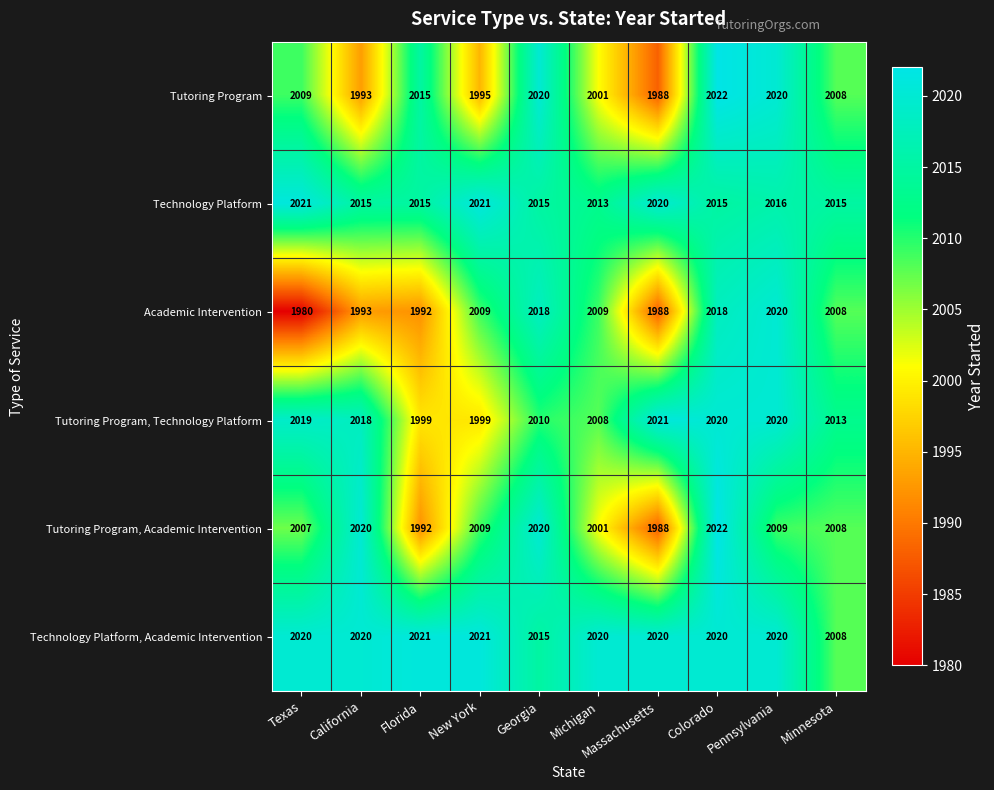

What is the sum of all Technology Platform values?

20166